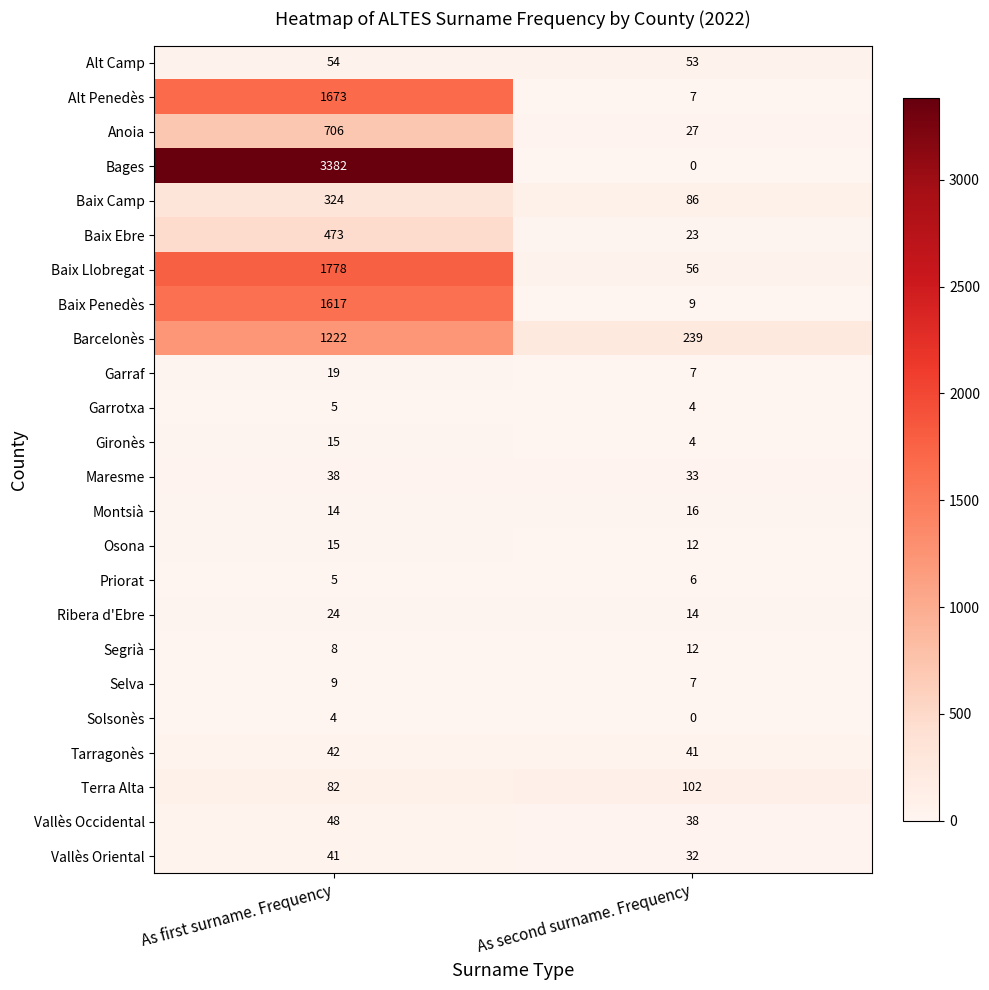

What is the spread (max minus min) of values at As first surname. Frequency?

3378